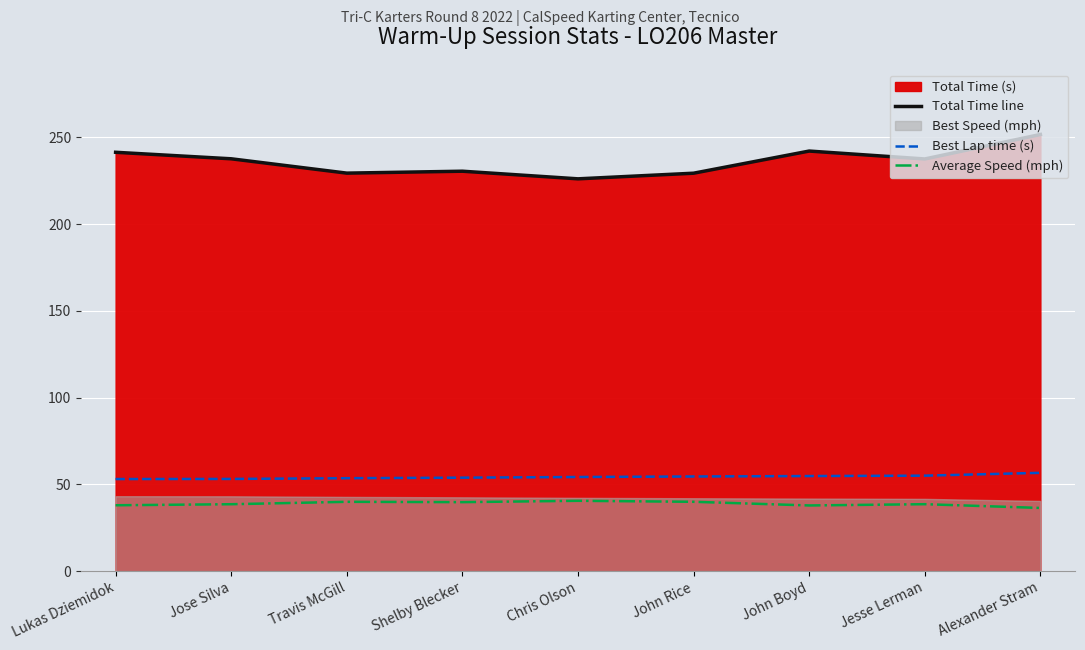

What is the label of the 1st point from the right?

Alexander Stram